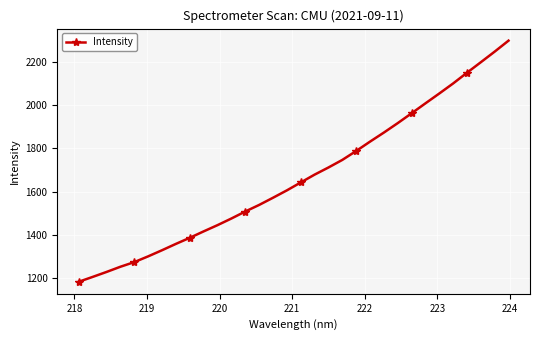

What is the value of the 16th point from the left?

1605.2